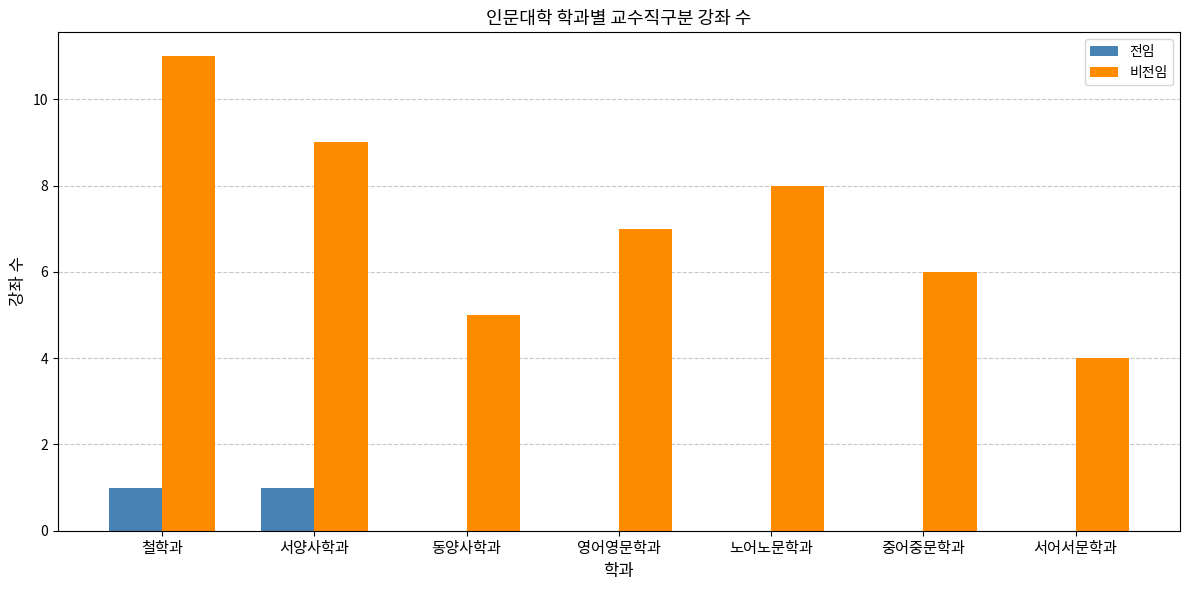

What is the greatest value displayed?

11